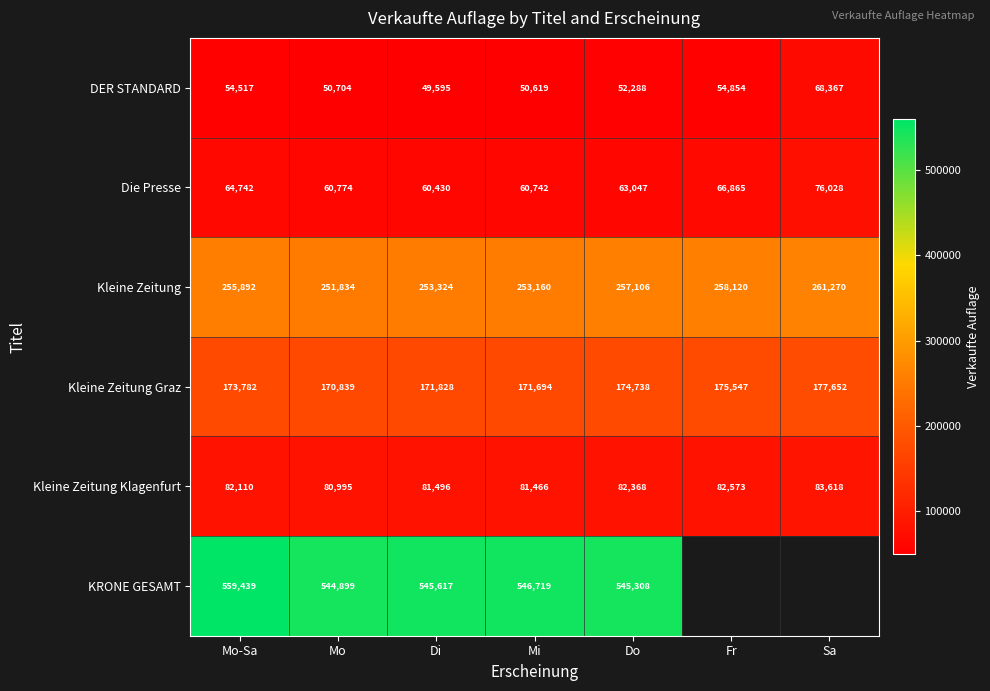

At how many categories does at least one series exceed 512056?

5